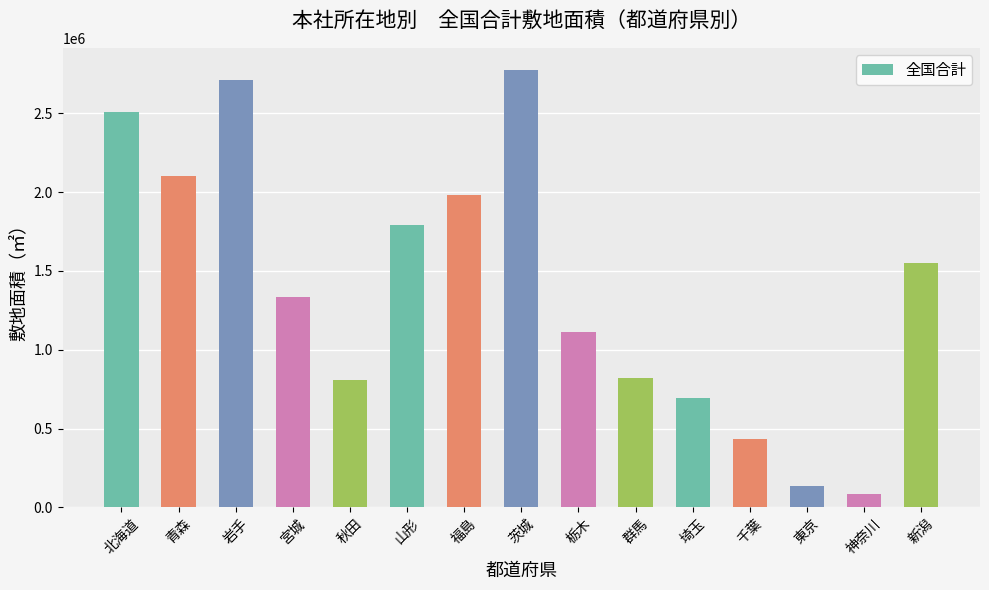

What is the difference between the maximum and minimum values?

2689035